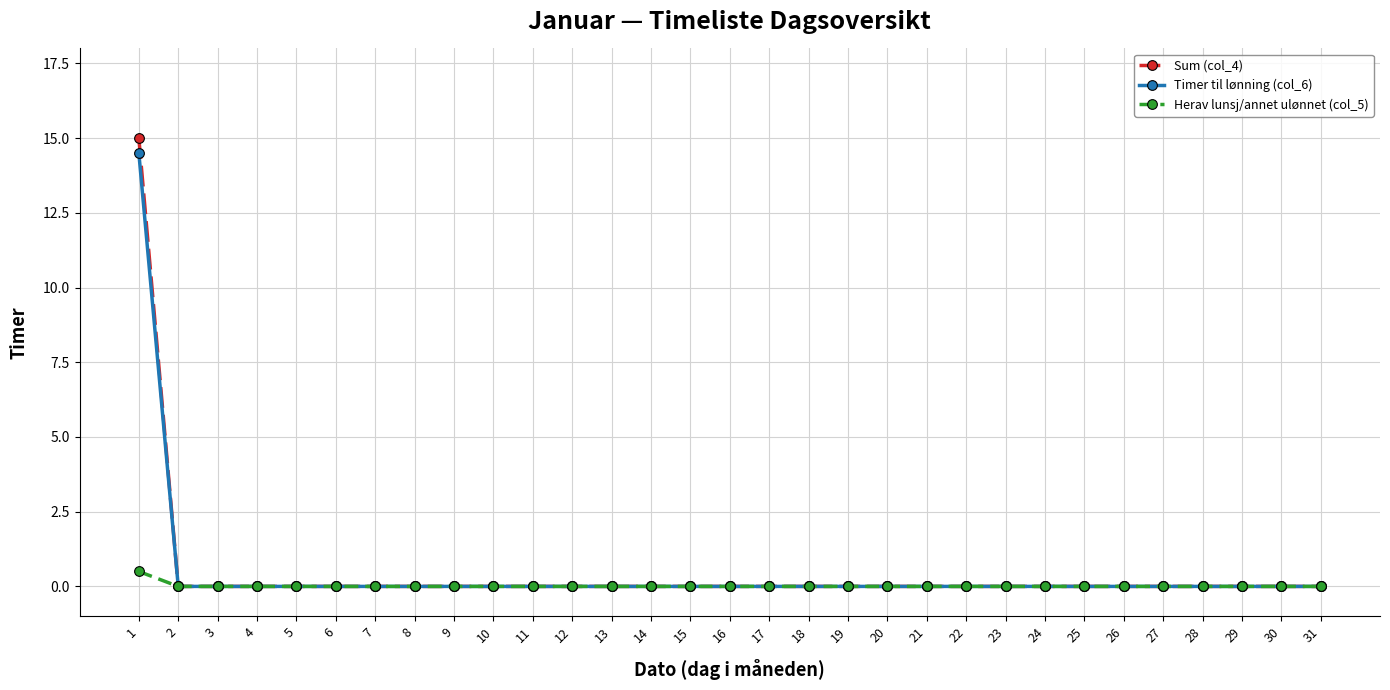

The Herav lunsj/annet ulønnet (col_5) series shows 0.0 at 25. True or false?

True